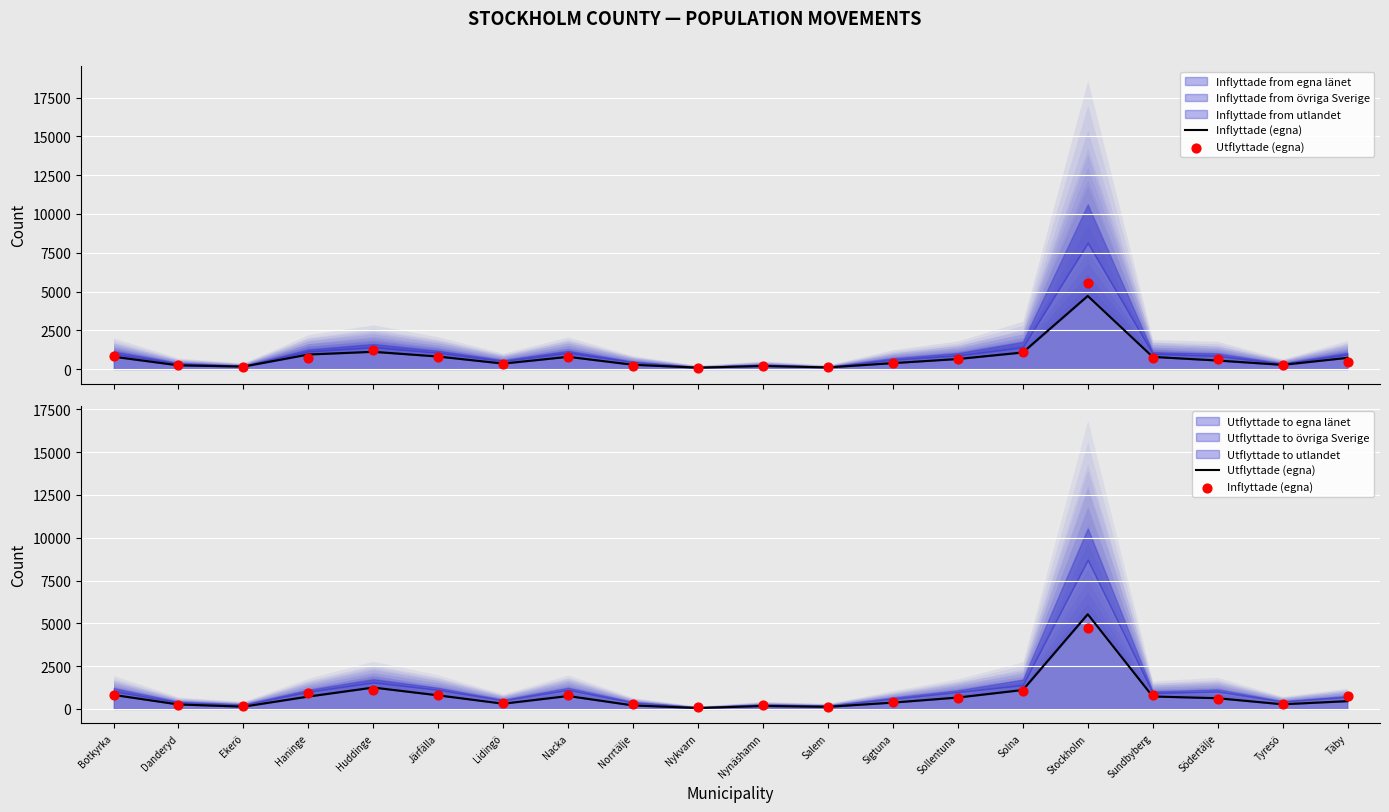

At which category is the sum across all series the highest?

Stockholm